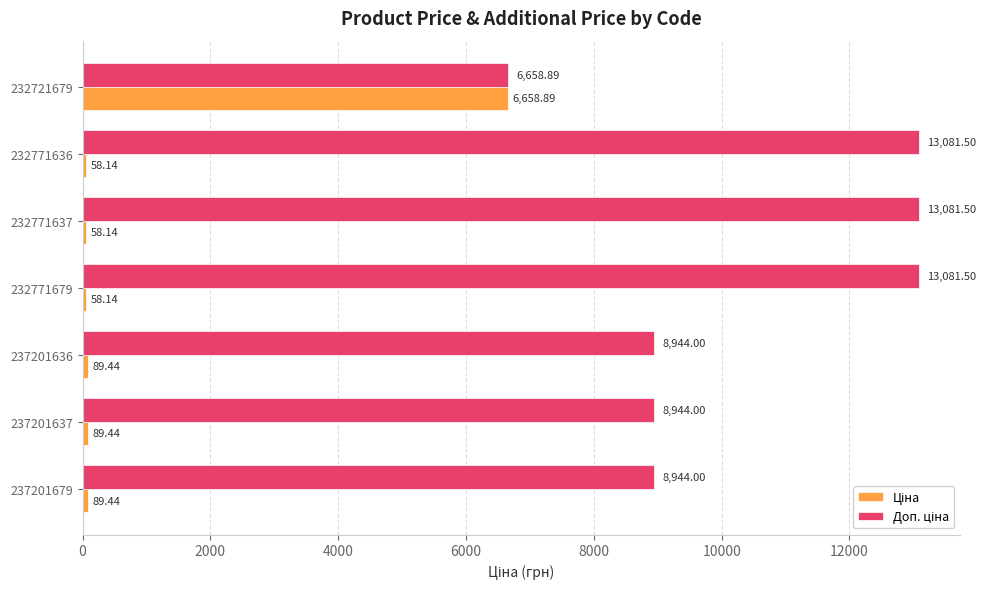

At how many categories does at least one series exceed 8937?

6